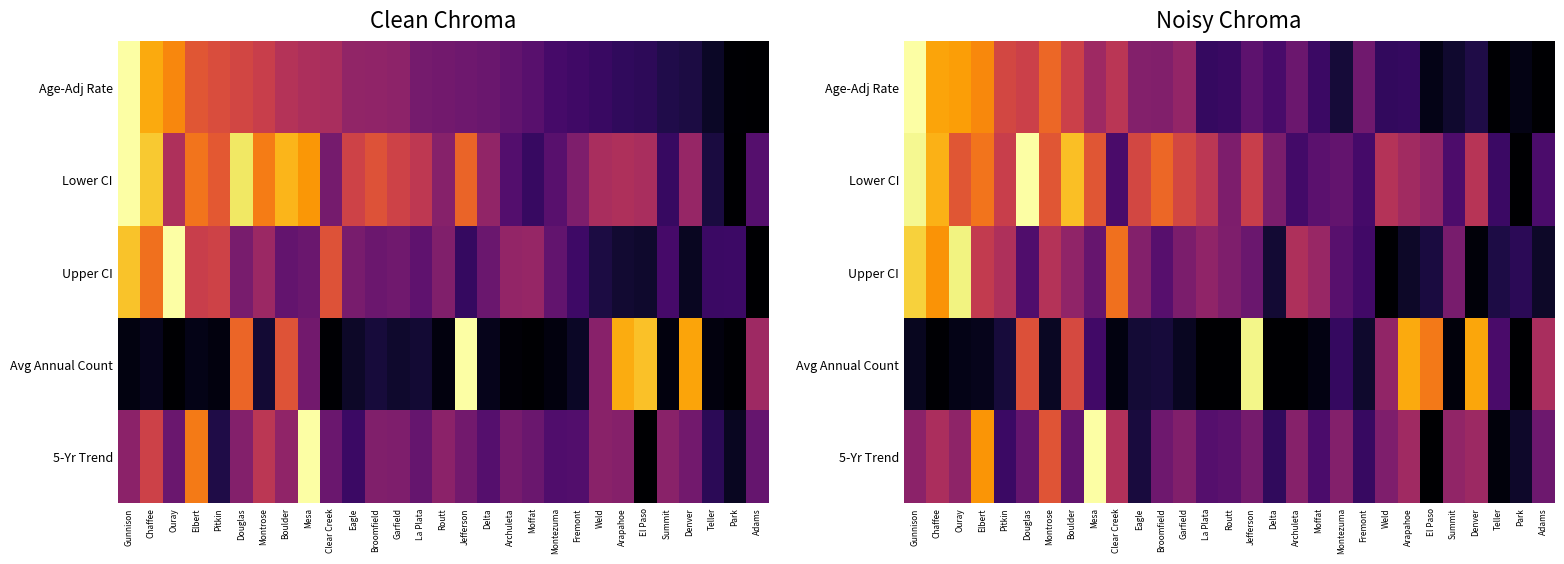

Which has a higher value, Boulder or Routt?

Boulder